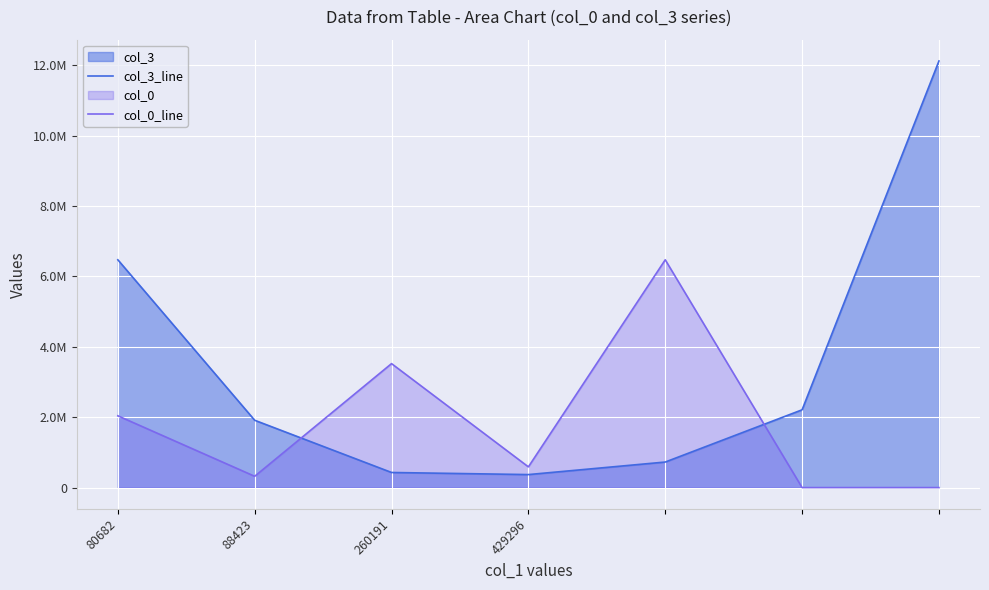

True or false: col_3_line has more than 2 points higher than both neighbors.

False